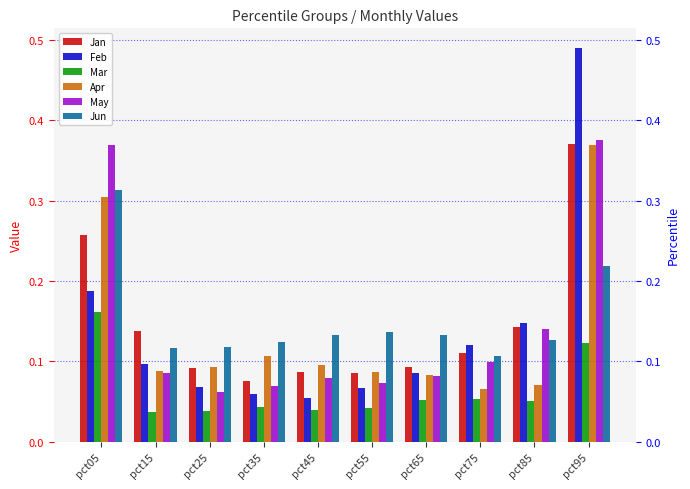

Is the value of May at pct35 greater than the value of Feb at pct75?

No